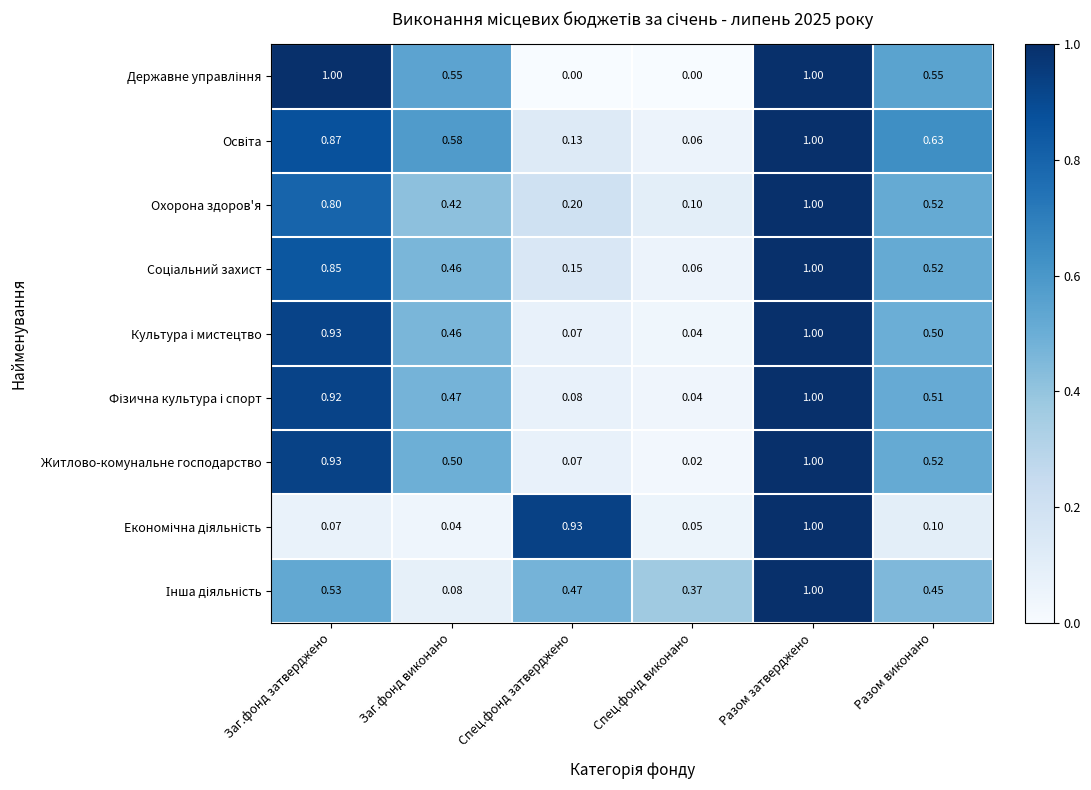

Where is Охорона здоров'я nearest to the value 0?

Спец.фонд виконано